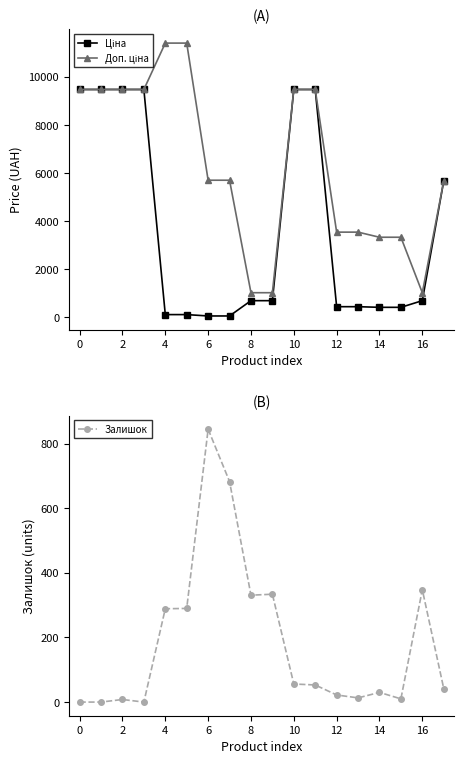

Which series has the largest range (max minus min)?

Доп. ціна